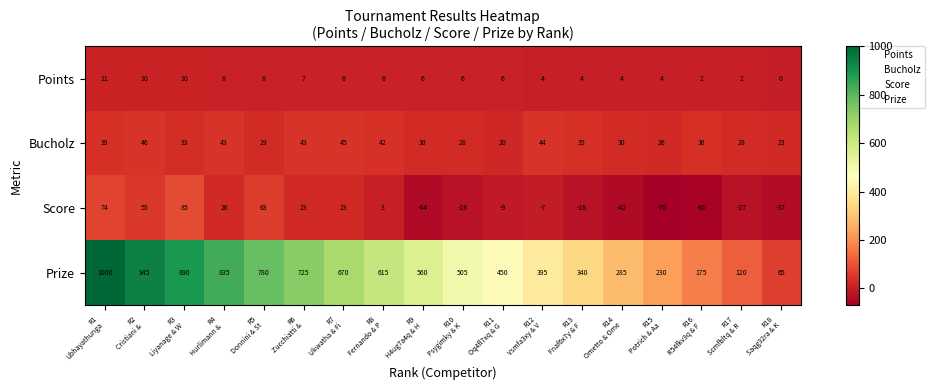

At R2
Cristiani & , list the series in order from largest to smallest.

Prize, Score, Bucholz, Points